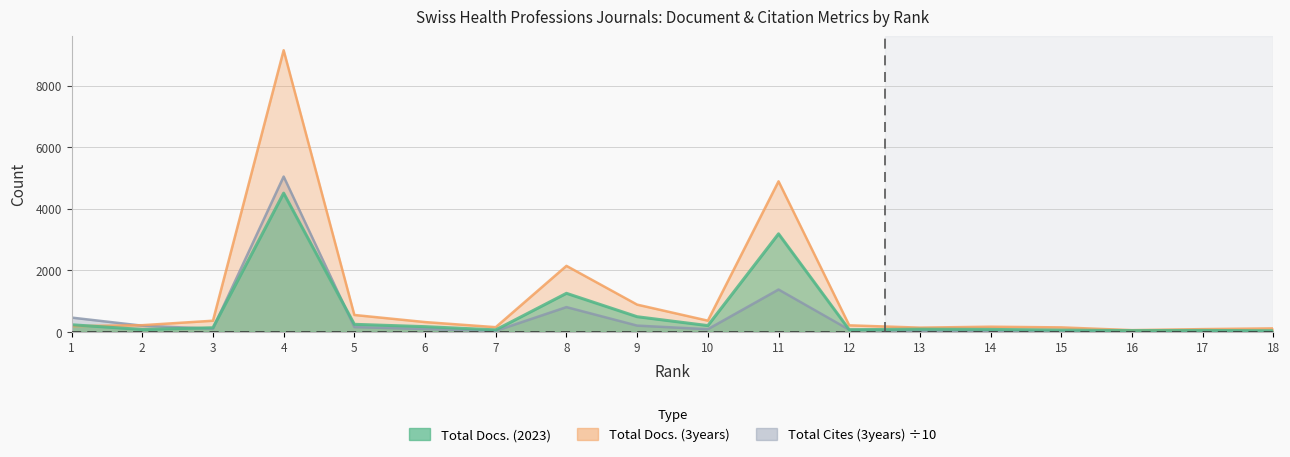

How many values in the Total Docs. (2023) series are below 132?

9